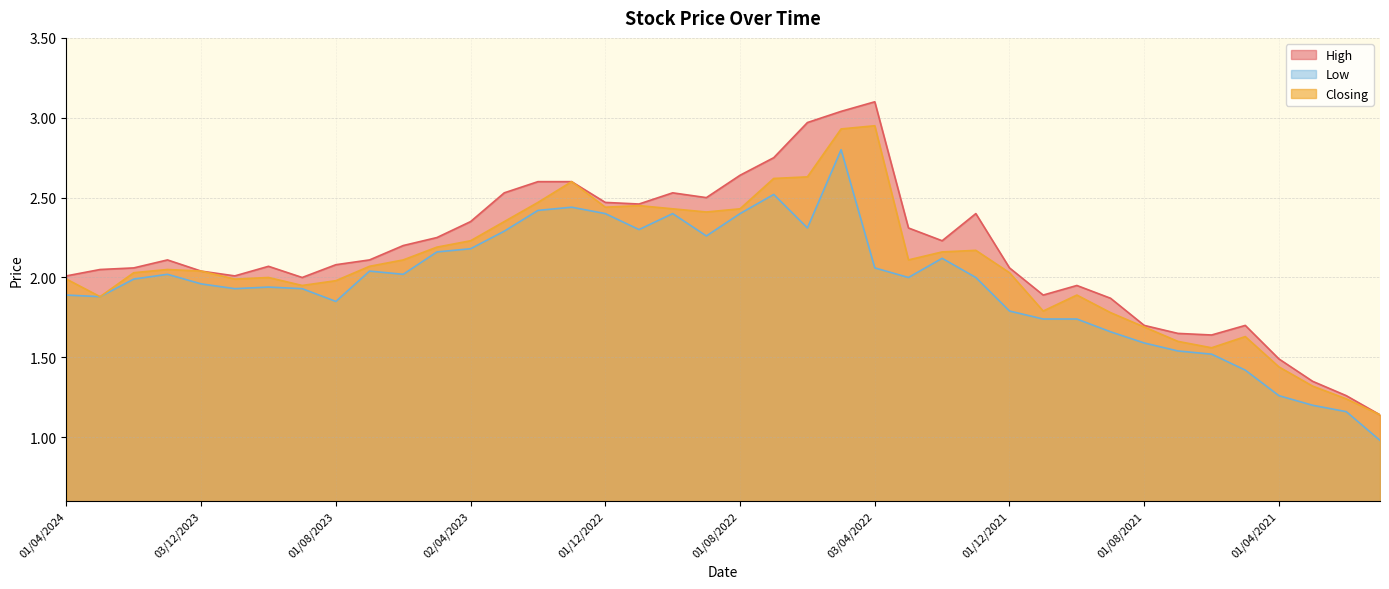

What is the label of the 7th point from the left?

01/10/2023